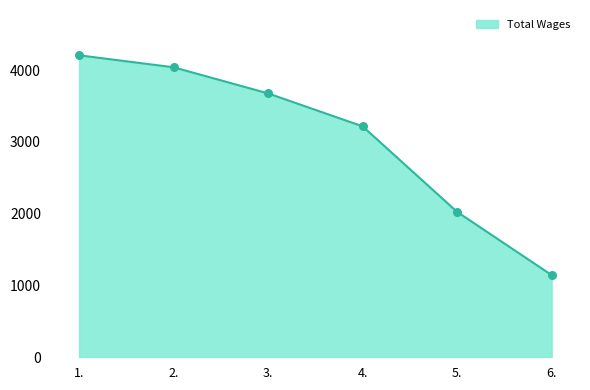

Approximately how many times larger is the value at 6. compared to 3.?

0.3